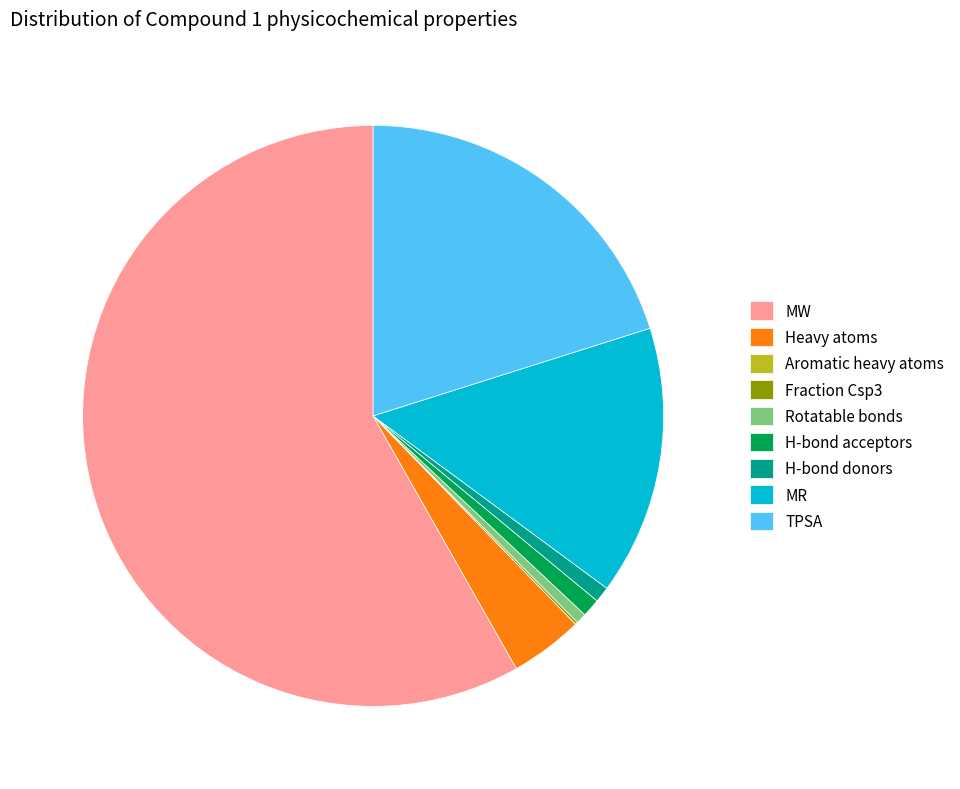

Is the sum of TPSA and MW greater than half?

Yes